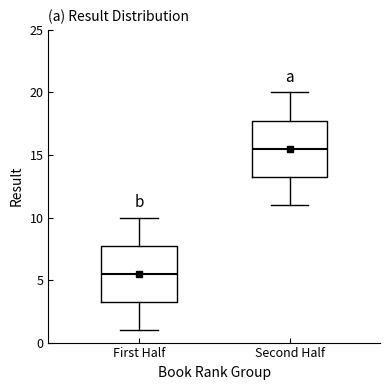

Reading left to right, read every box against the y-axis: the position of its median line, the range the box covers, and the ends of its whiskers. The values are not printed on the chart, so give them approximately, as read against the axis.

First Half: median 5.5, box 3.5 to 8.0, whiskers 1.0 to 10.0
Second Half: median 15.5, box 13.5 to 18.0, whiskers 11.0 to 20.0